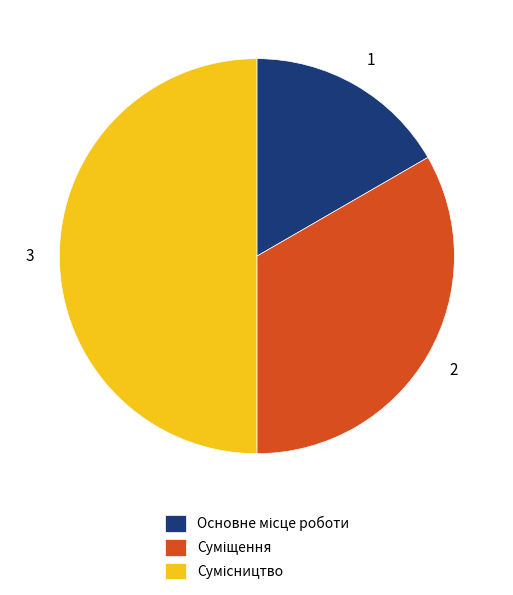

How many slices are in this pie chart?

3